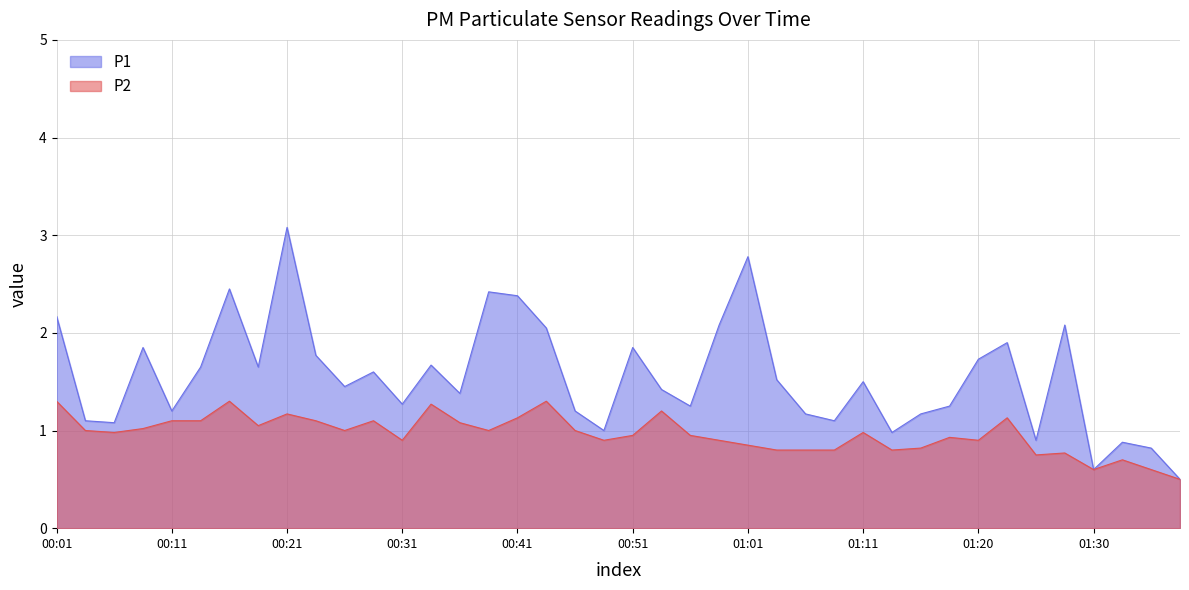

True or false: P1 has a value of 3.1 at 00:51.

False